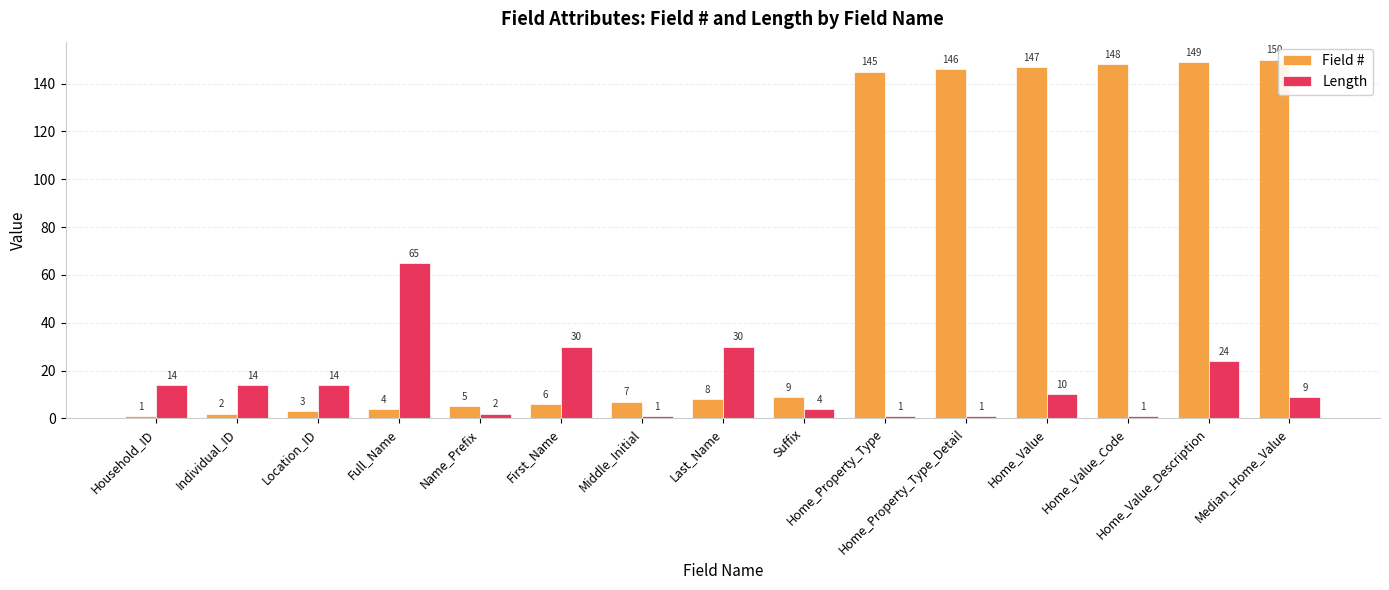

What is the maximum value shown in the chart?

150